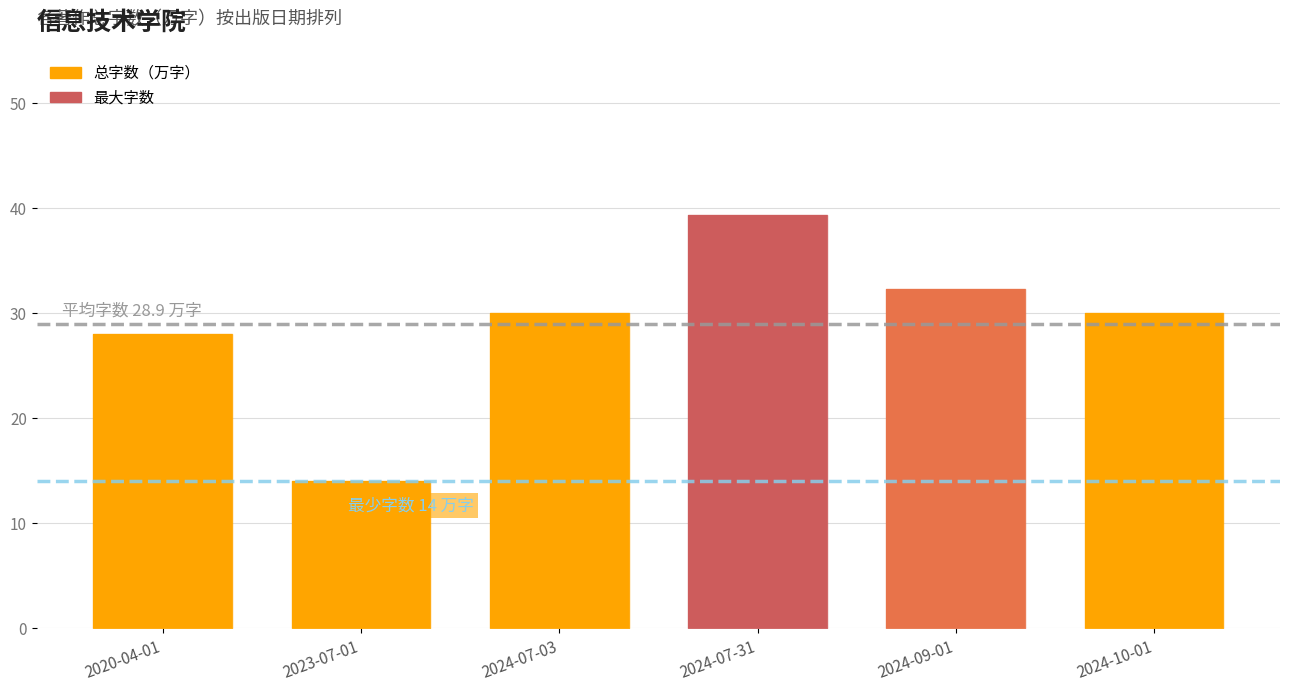

Which label corresponds to the smallest value in the chart?

2023-07-01